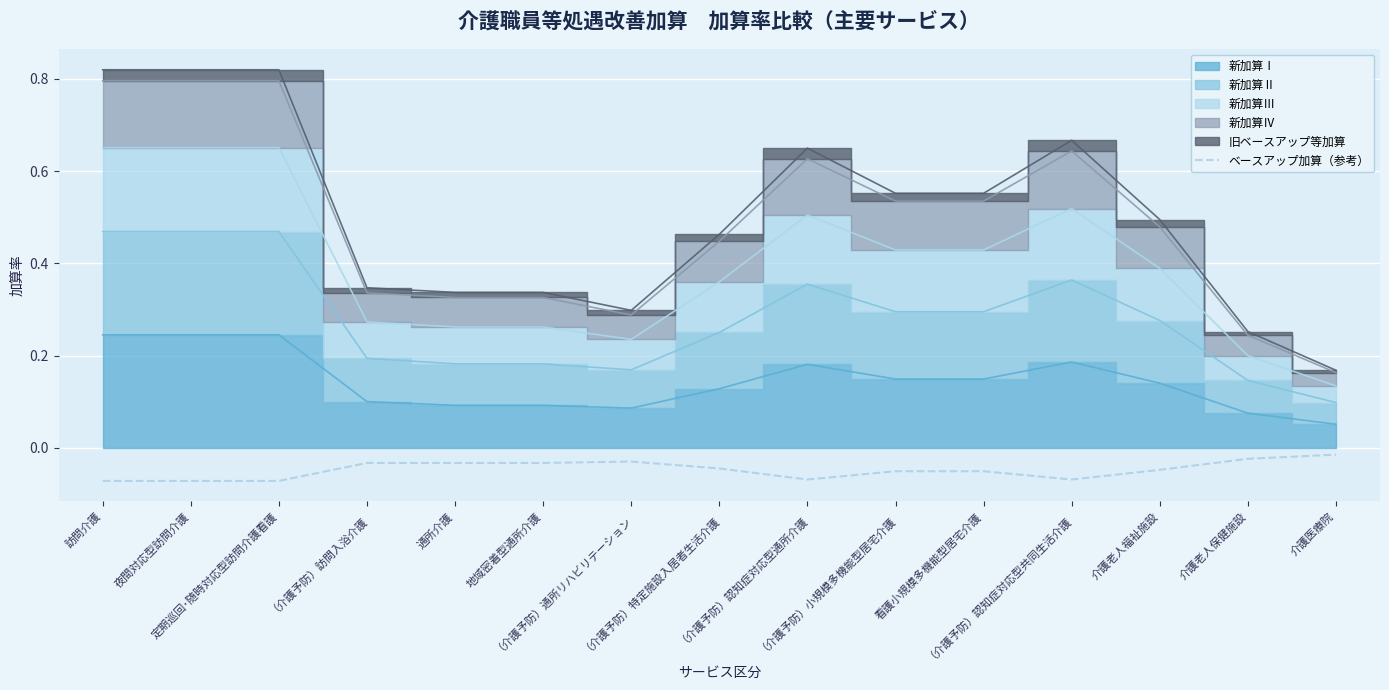

What is the smallest value displayed?

-0.1